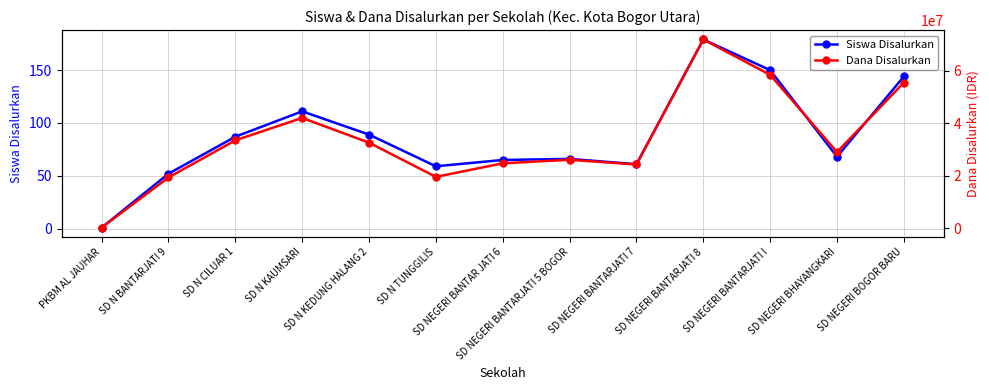

Which series has the largest total across all categories?

Dana Disalurkan